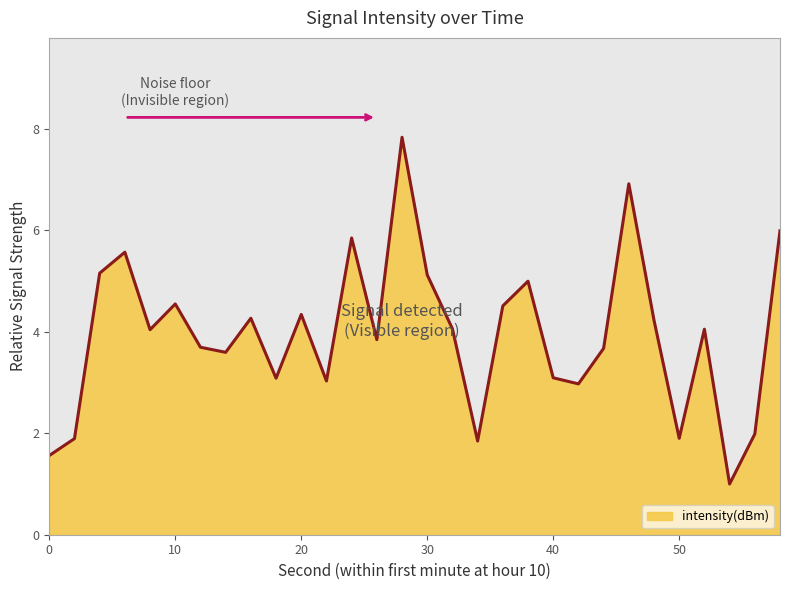

What is the maximum value shown in the chart?

7.8